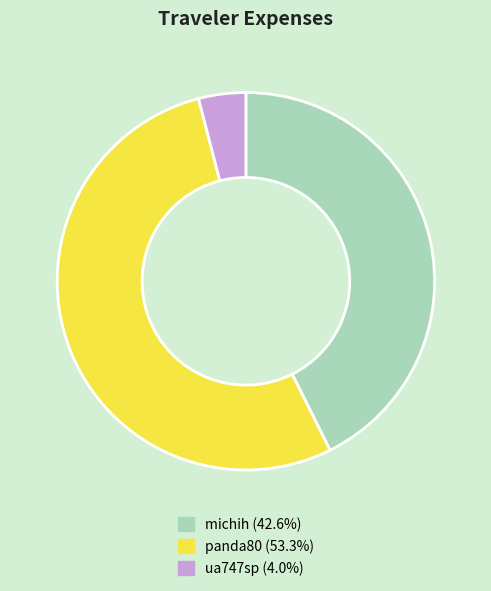

What is the largest slice in the pie chart?

panda80